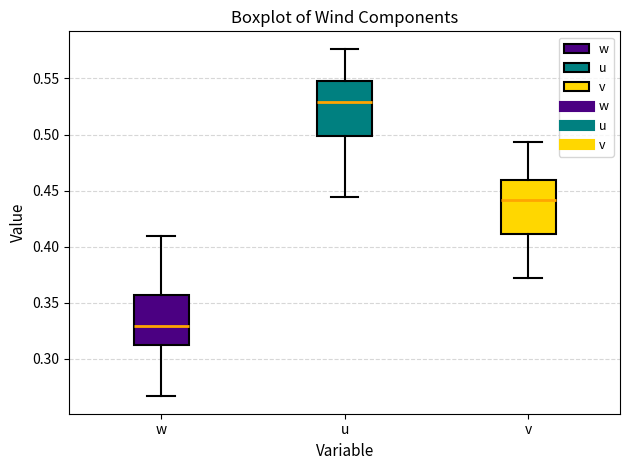

Reading left to right, transcribe this box plot: for each box, give where its median line is, the range the box spans, and where its two whiskers end, as read against the y-axis. The values are not printed on the chart, so give them approximately, as read against the axis.

w: median 0.330, box 0.310 to 0.355, whiskers 0.265 to 0.410
u: median 0.530, box 0.500 to 0.550, whiskers 0.445 to 0.575
v: median 0.440, box 0.410 to 0.460, whiskers 0.370 to 0.495